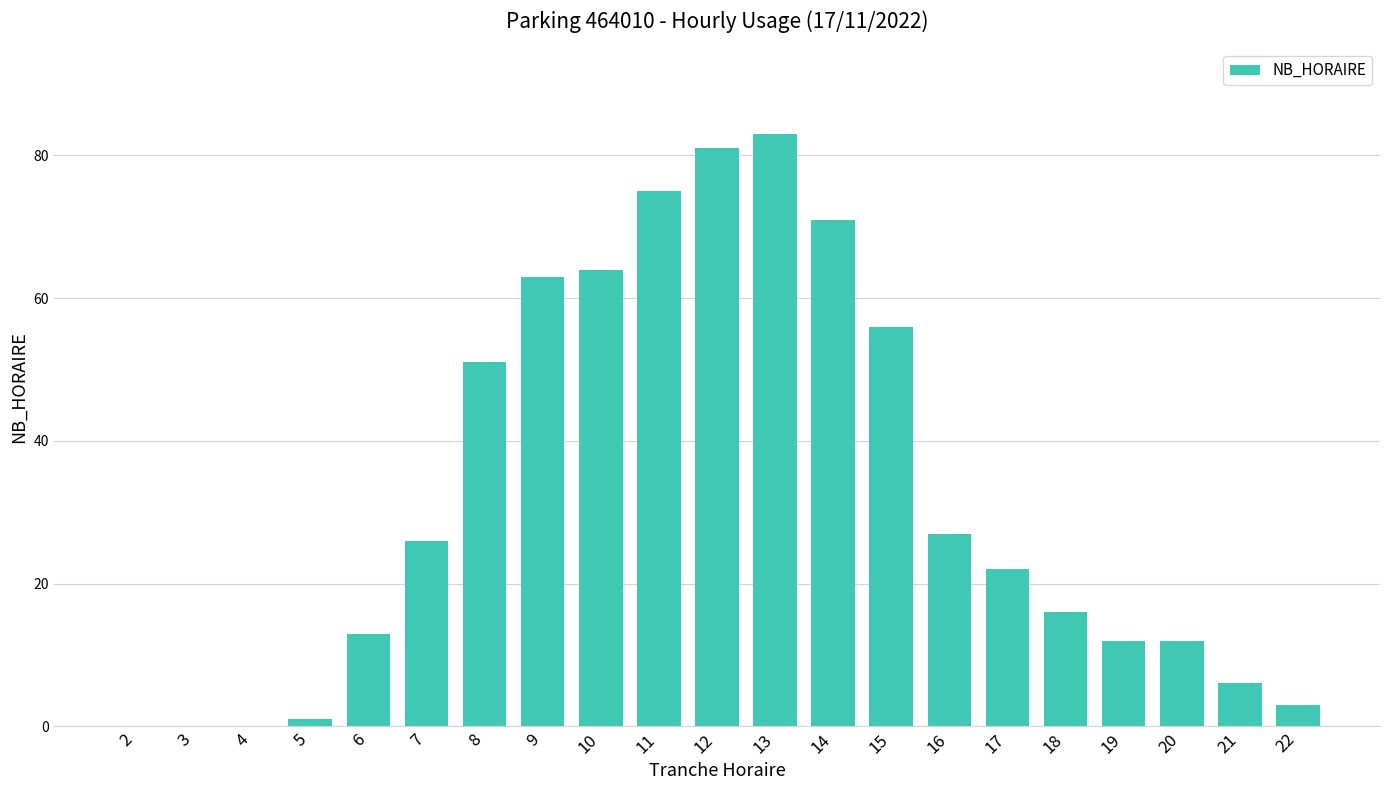

What is the maximum value shown in the chart?

83